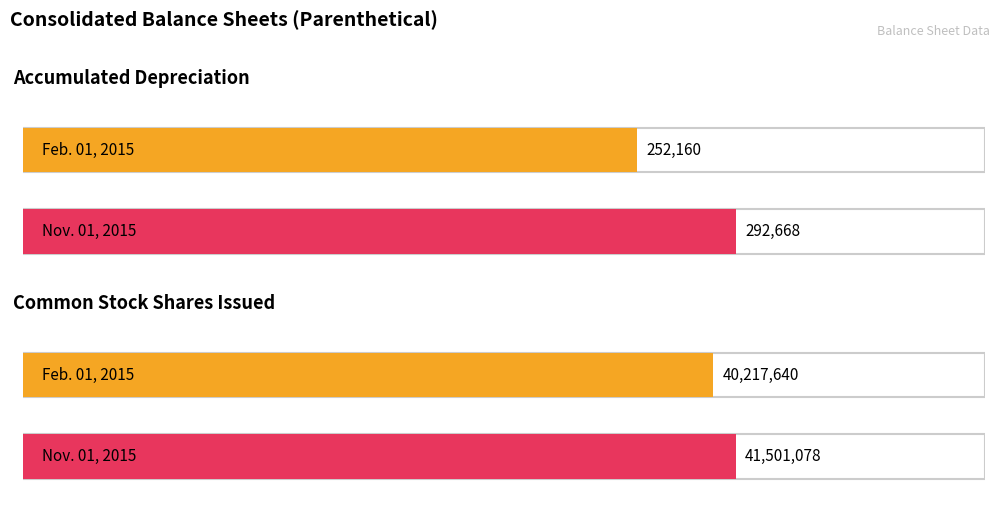

How many series are shown in this chart?

2